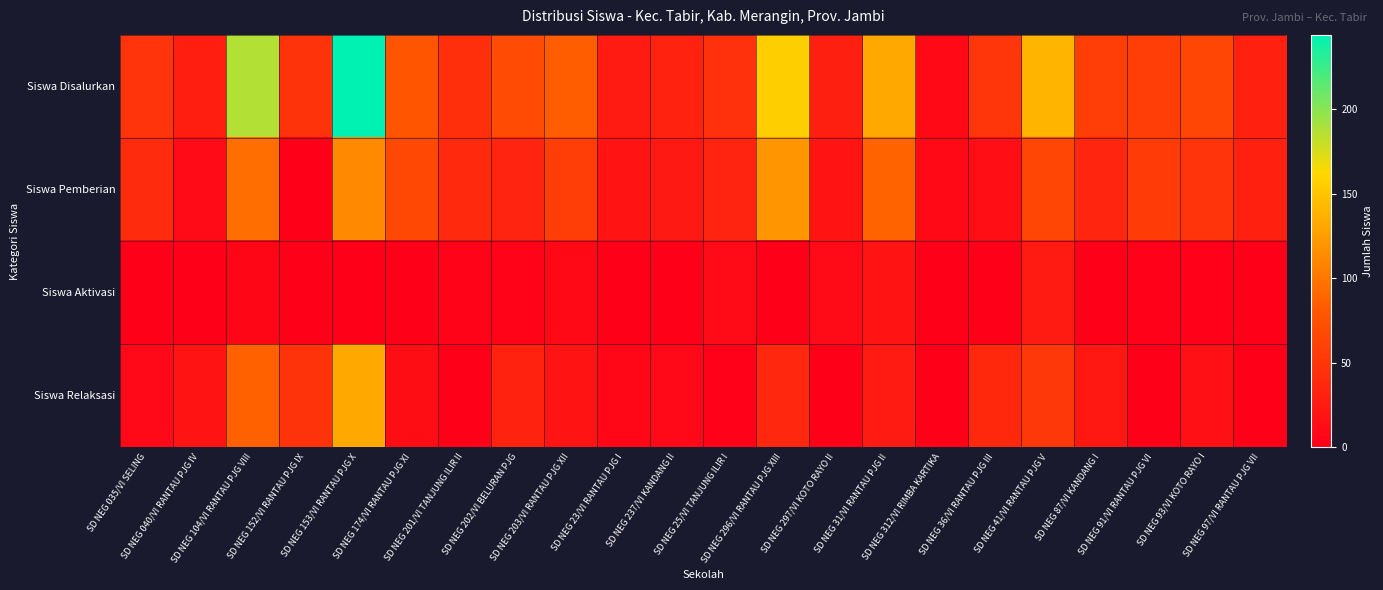

At how many categories does at least one series exceed 141?

3